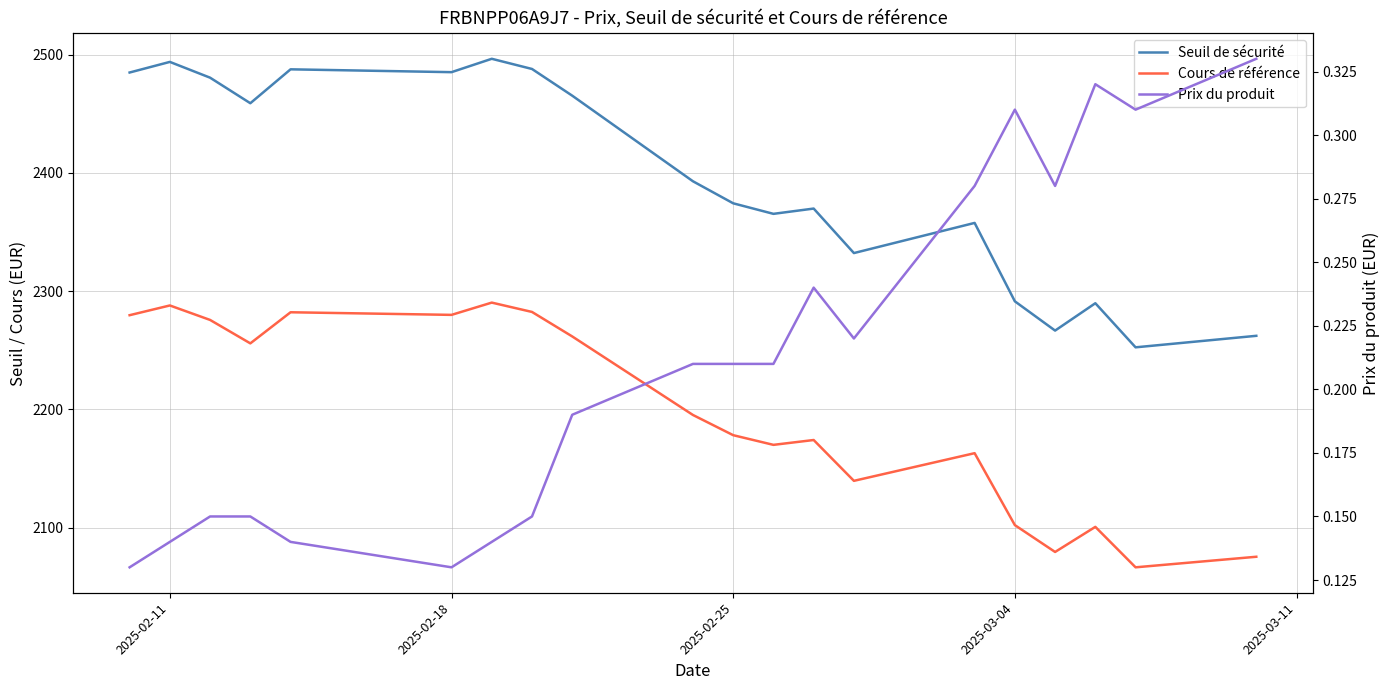

Is the value of Cours de référence at 17 greater than the value of Prix du produit at 15?

Yes